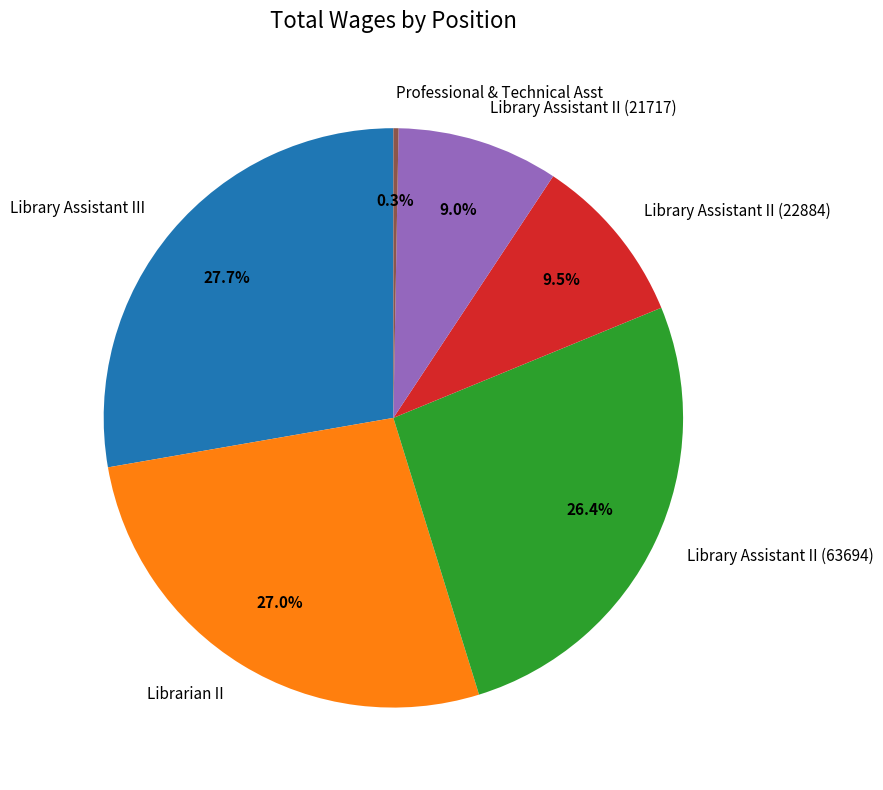

How many slices are in this pie chart?

6